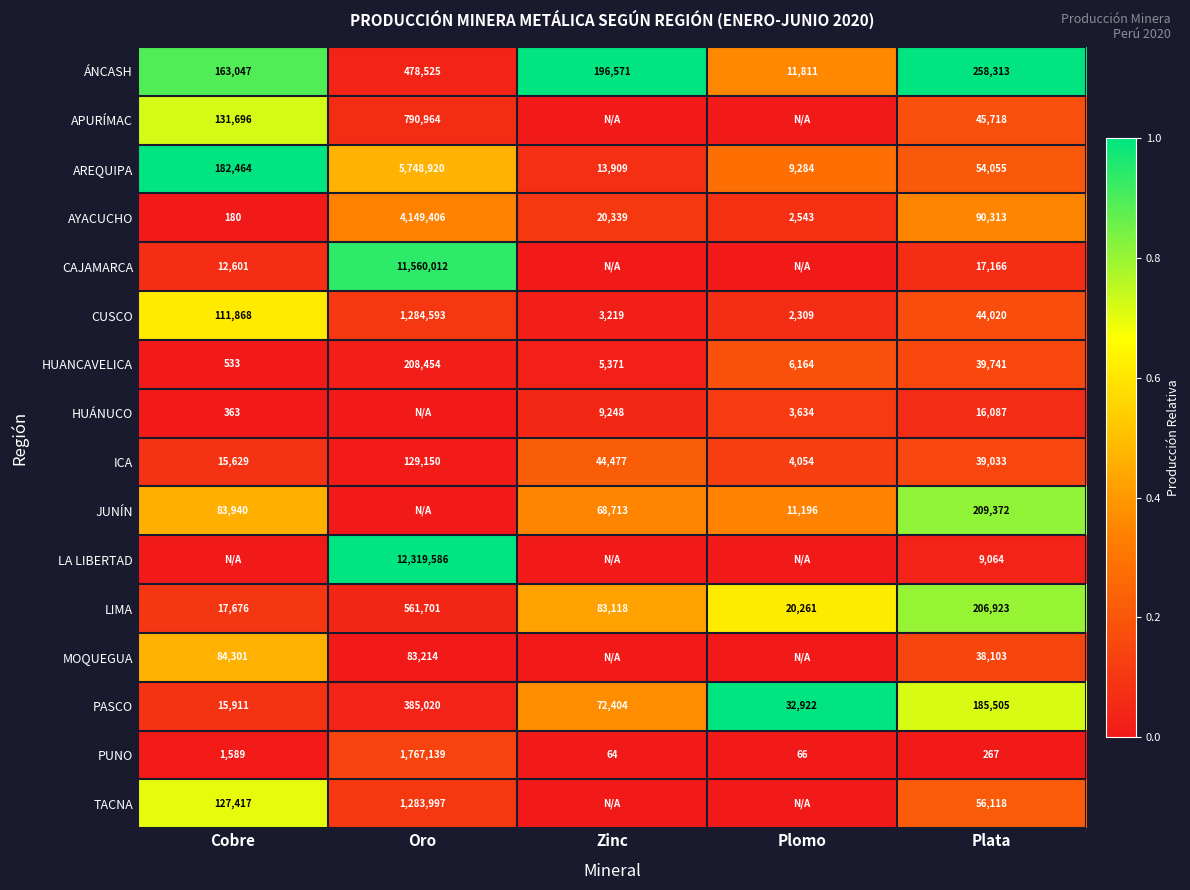

What is the difference between the highest and lowest values at Plata?

258046